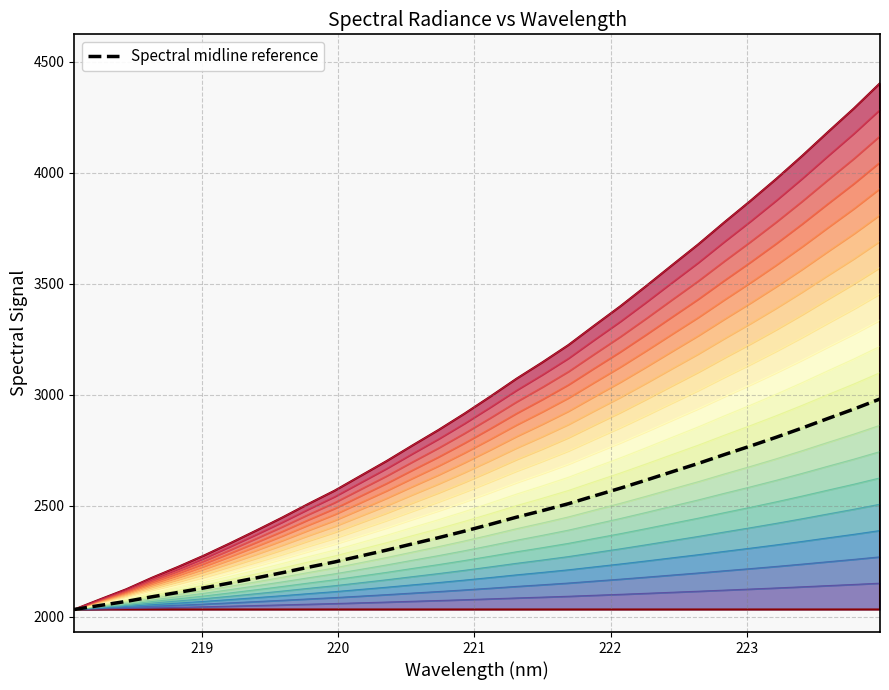

How many data points are less than 2416?

16